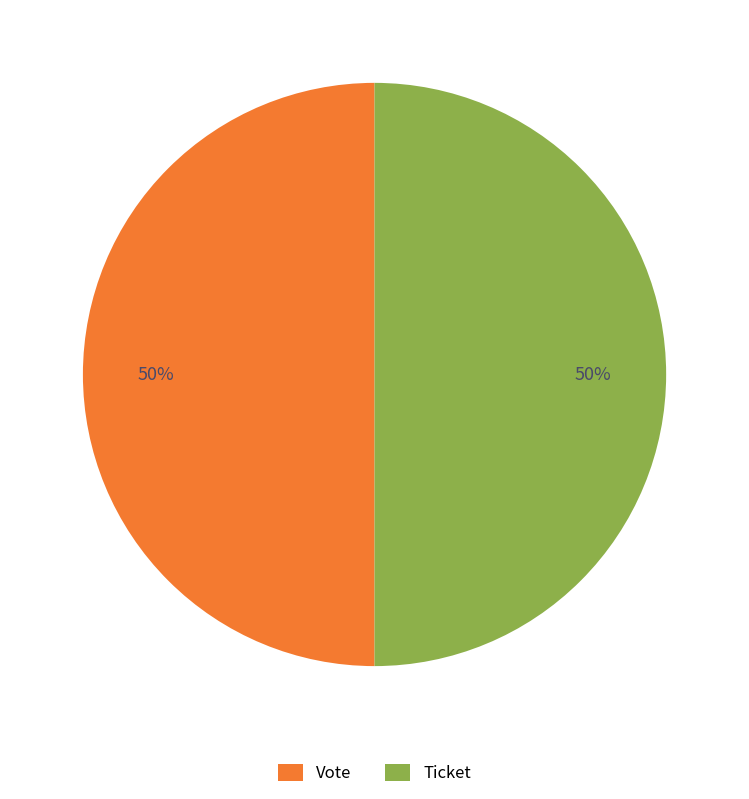

To the nearest percent, what is the average slice percentage?

50%